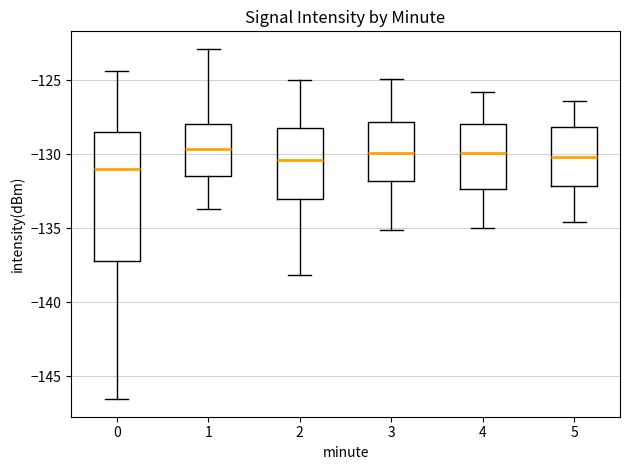

Reading left to right, read every box against the y-axis: the position of its median line, the range the box covers, and the ends of its whiskers. The values are not printed on the chart, so give them approximately, as read against the axis.

0: median -131.0, box -137.5 to -128.5, whiskers -146.5 to -124.5
1: median -129.5, box -131.5 to -128.0, whiskers -133.5 to -123.0
2: median -130.5, box -133.0 to -128.0, whiskers -138.0 to -125.0
3: median -130.0, box -132.0 to -128.0, whiskers -135.0 to -125.0
4: median -130.0, box -132.5 to -128.0, whiskers -135.0 to -126.0
5: median -130.0, box -132.0 to -128.0, whiskers -134.5 to -126.5